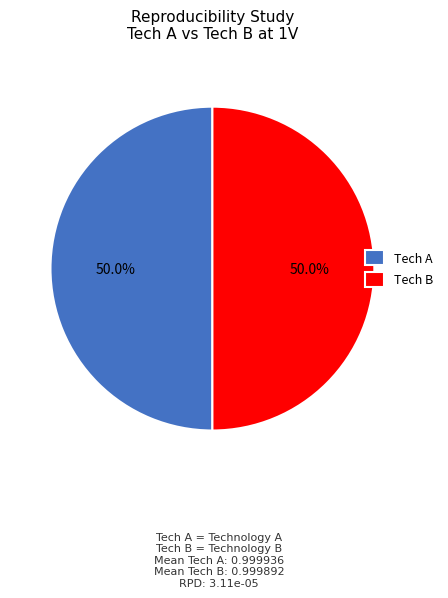

Is the sum of Tech B and Tech A greater than half?

Yes